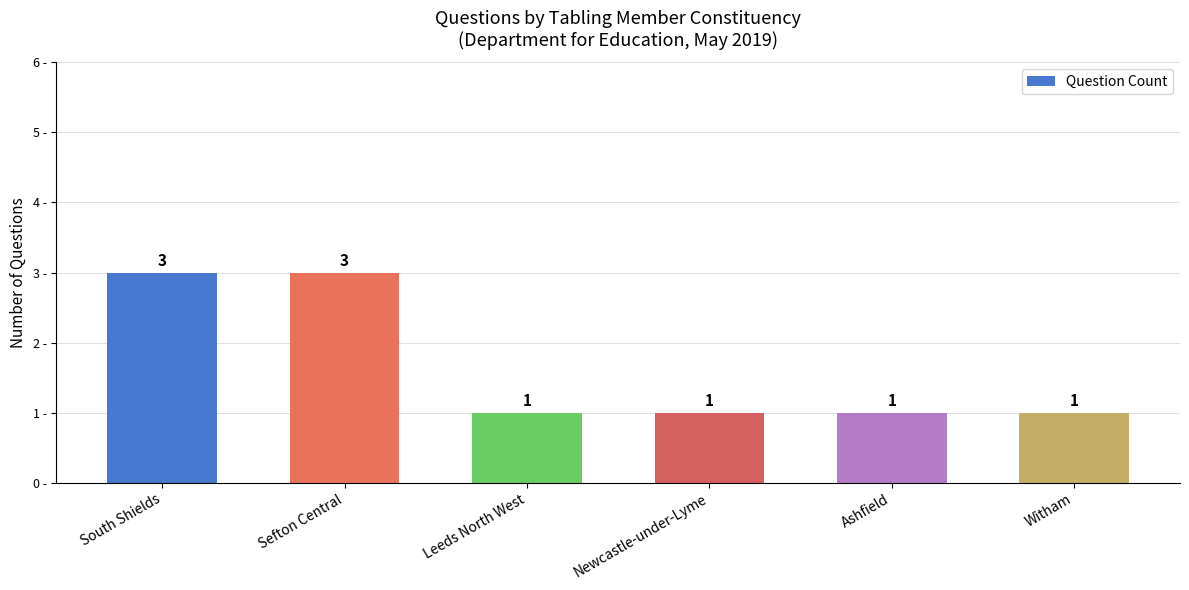

What is the minimum value shown in the chart?

1